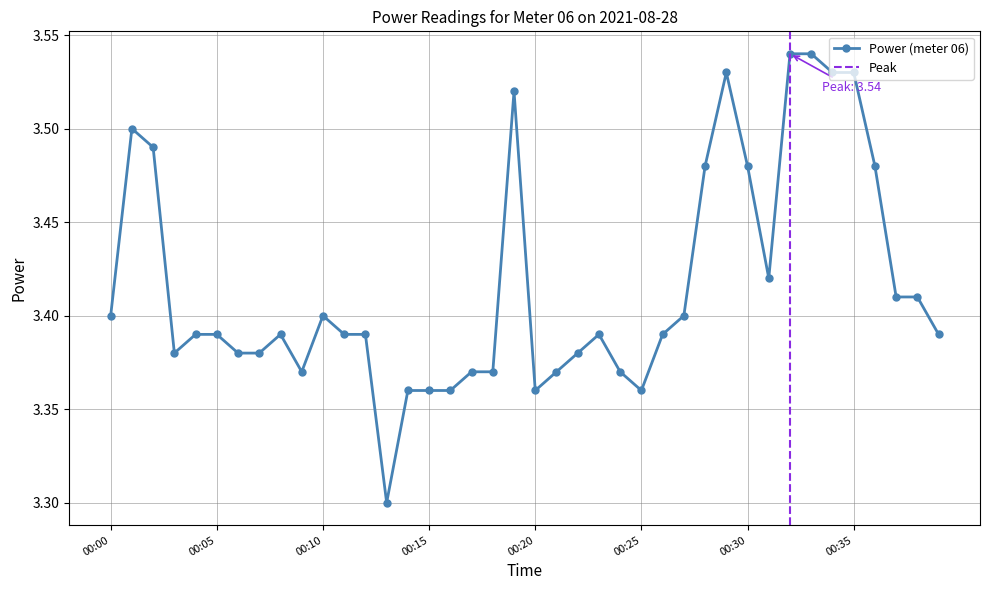

Which label corresponds to the smallest value in the chart?

00:13